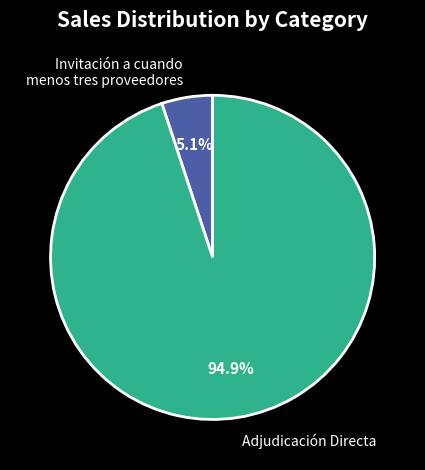

To the nearest percent, what is the combined percentage of Invitación a cuando menos tres proveedores and Adjudicación Directa?

100%